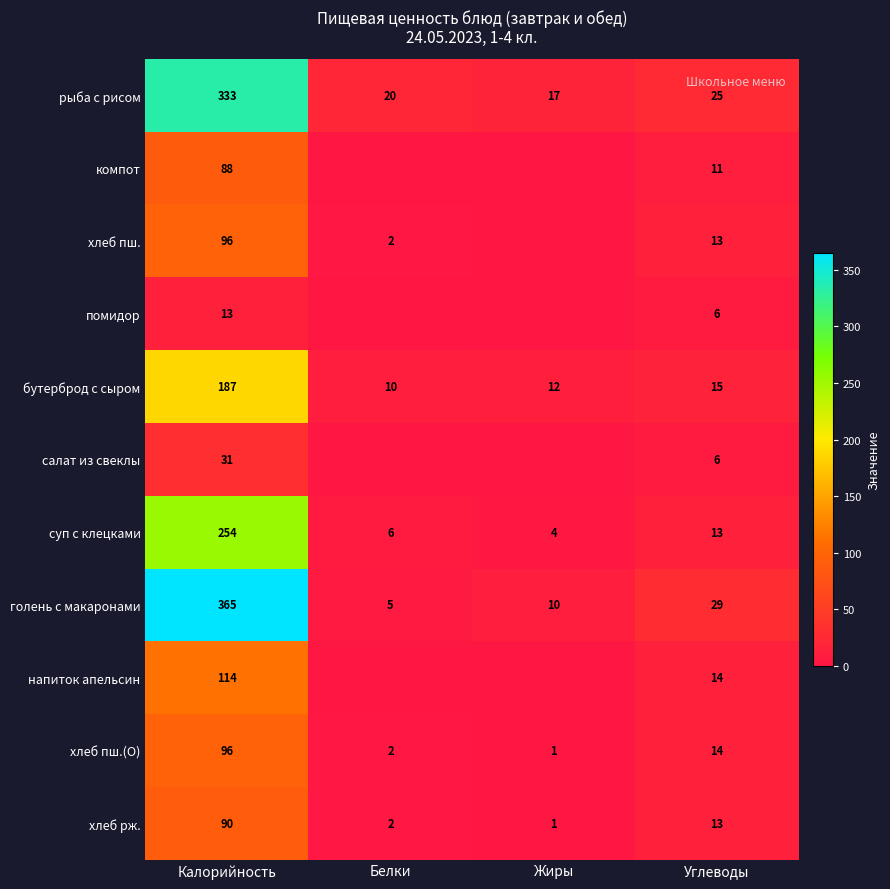

Is it true that компот equals 133 at Калорийность?

False